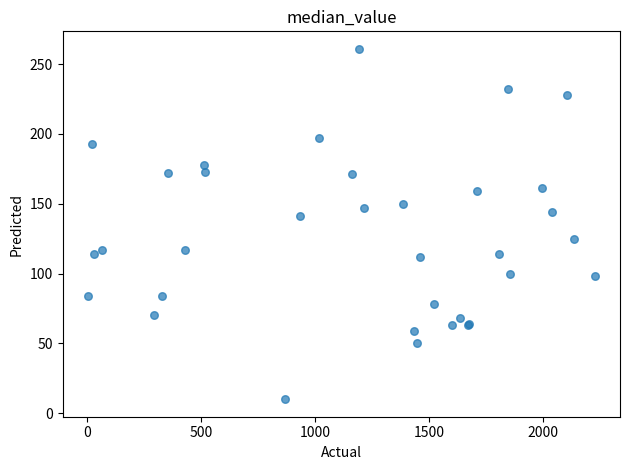

What Y value in the scatter plot is closest to 135?

141